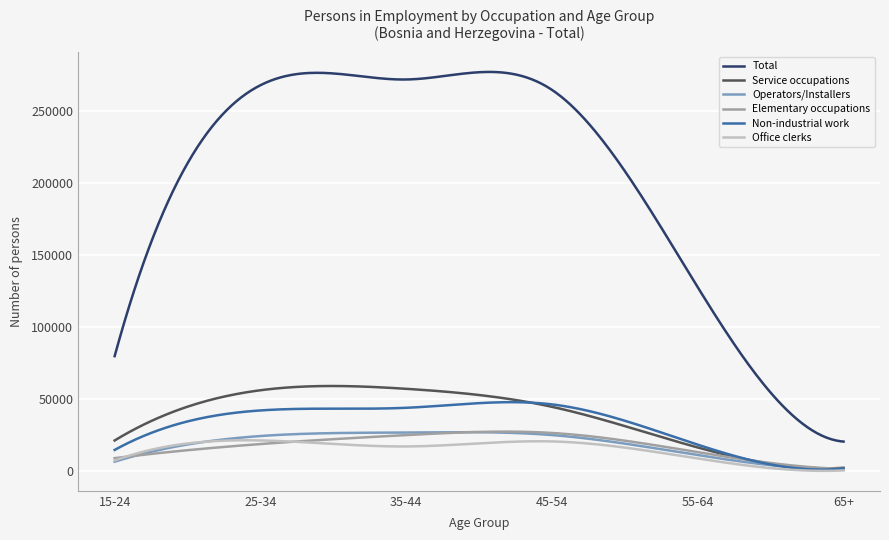

True or false: Total and Elementary occupations intersect in this chart.

False